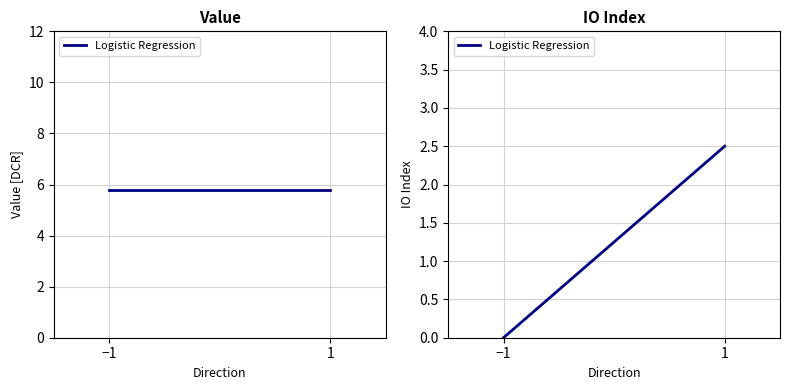

Which category has the lowest value across all series?

−1